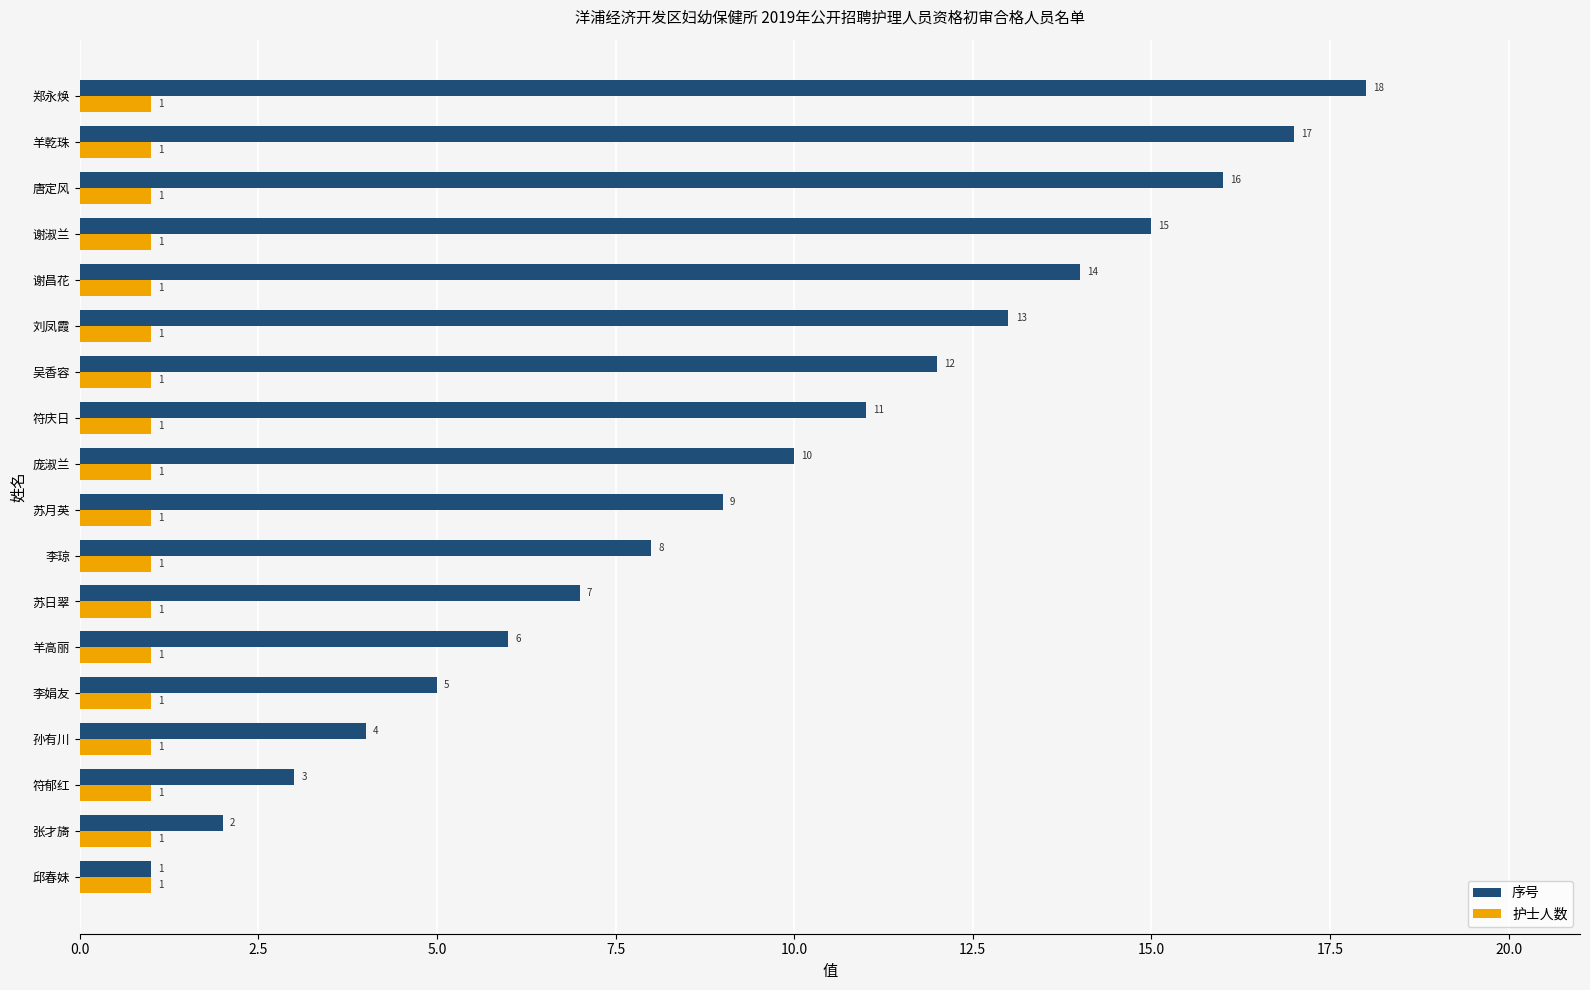

Is it true that 序号 equals 4 at 孙有川?

True